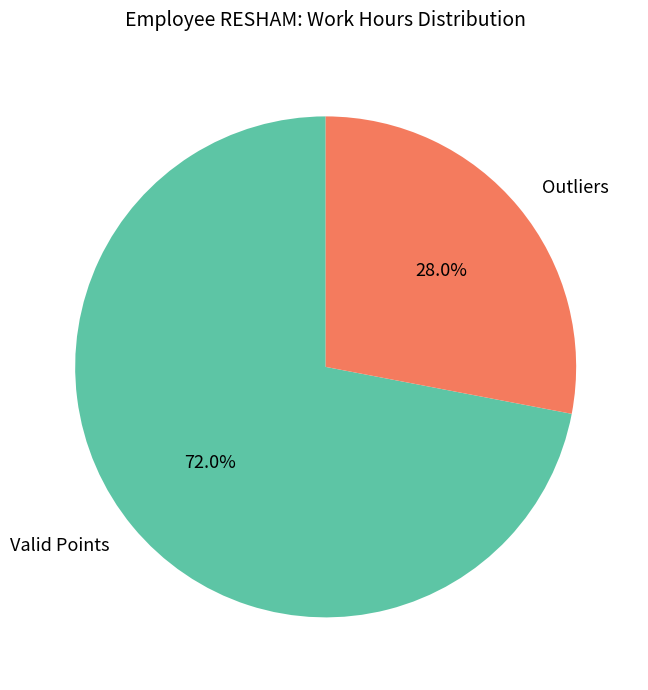

To the nearest percent, what is the average slice percentage?

50%